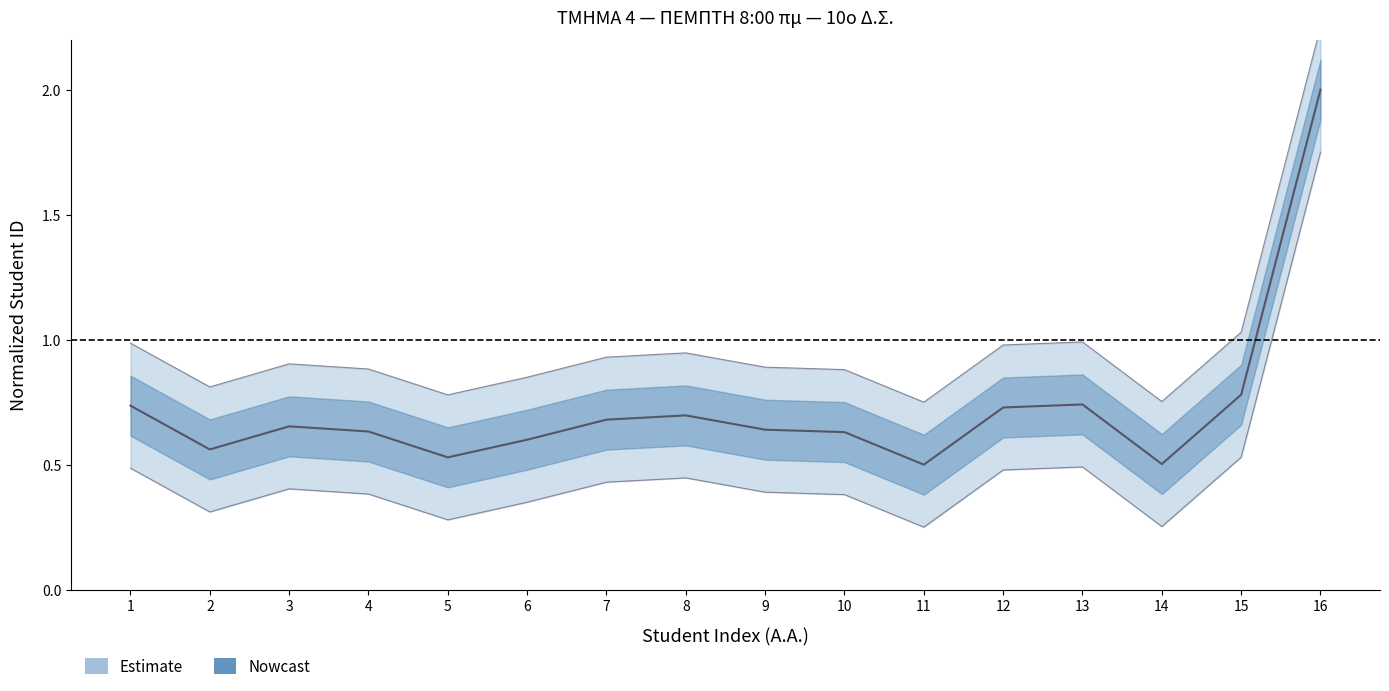

Between 11 and 10, which is larger?

10